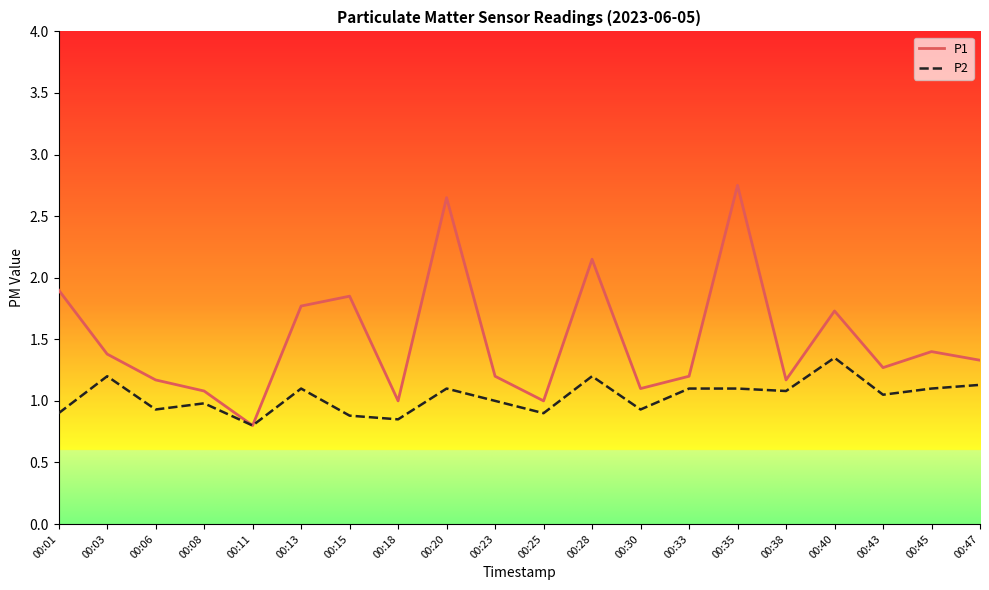

The P1 series shows 0.5 at 00:38. True or false?

False